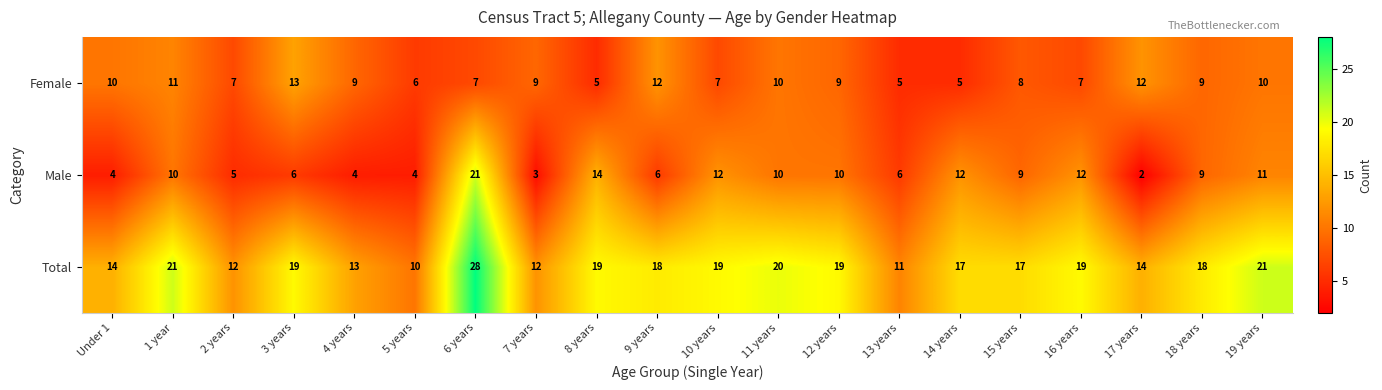

How many categories are shown in the chart?

20